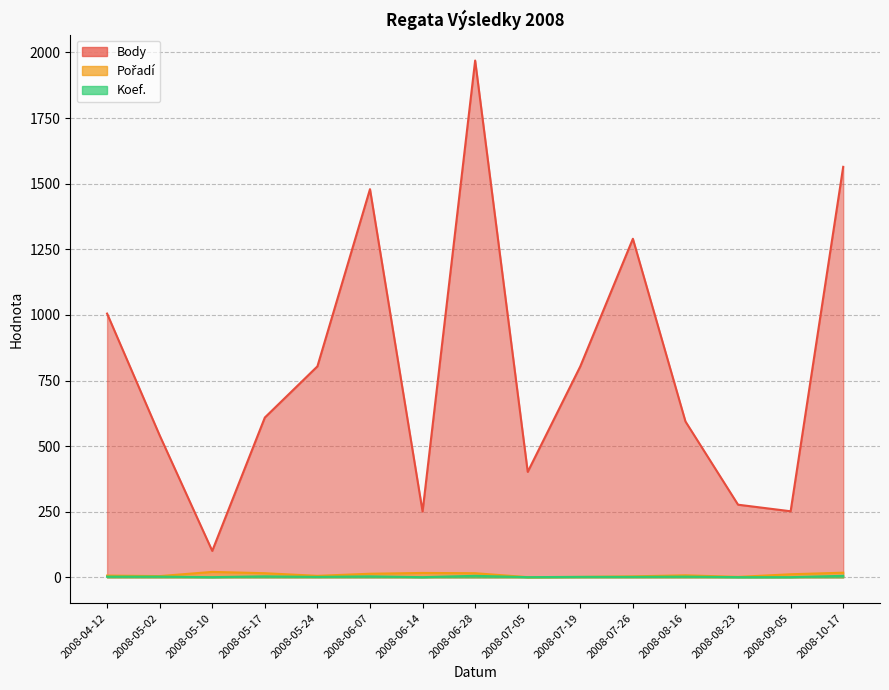

Which has a higher value, 2008-05-02 or 2008-05-17?

2008-05-17